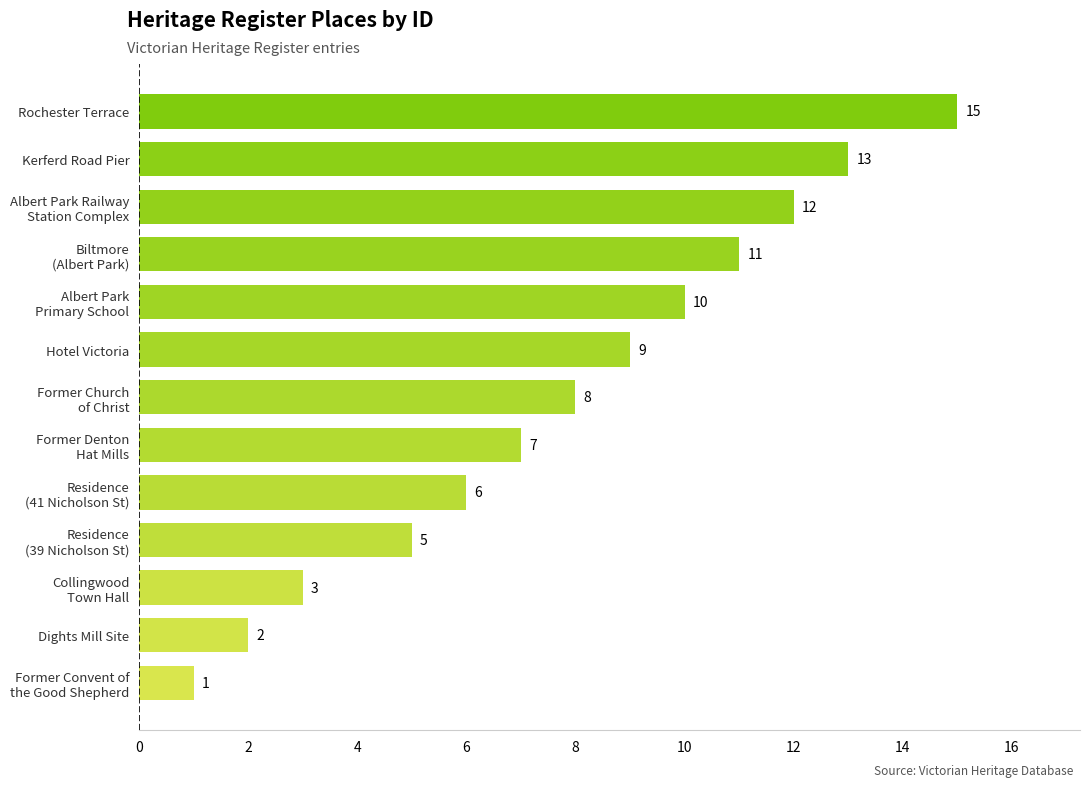

At which category does the chart reach its peak across all series?

Rochester Terrace